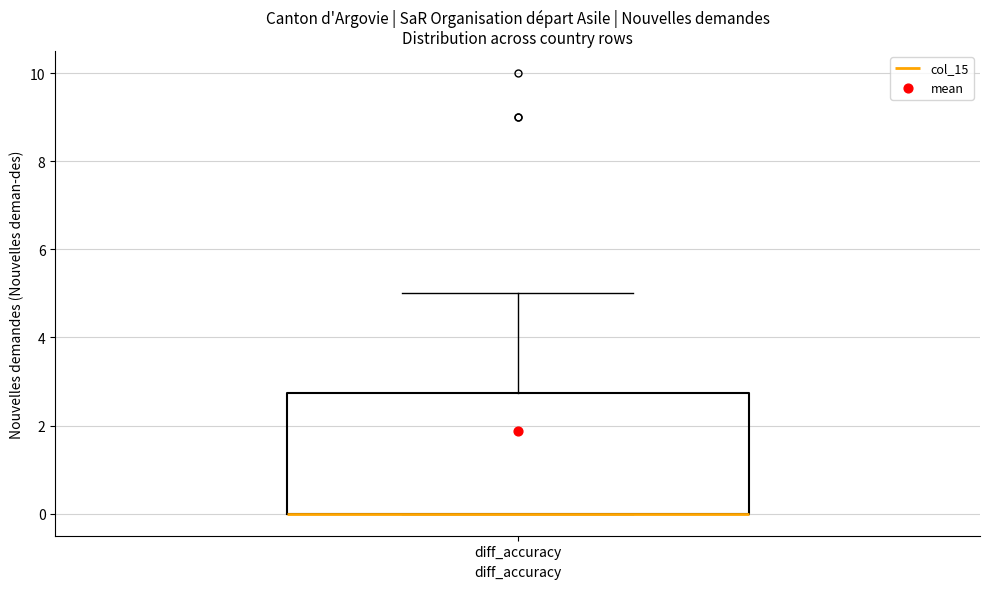

Transcribe this box plot: give where the median line is, the range the box spans, and where the two whiskers end, as read against the y-axis. The values are not printed on the chart, so give them approximately, as read against the axis.

median 0.0 (drawn on the box's lower edge), box 0.0 to 2.8, whiskers 0.0 to 5.0